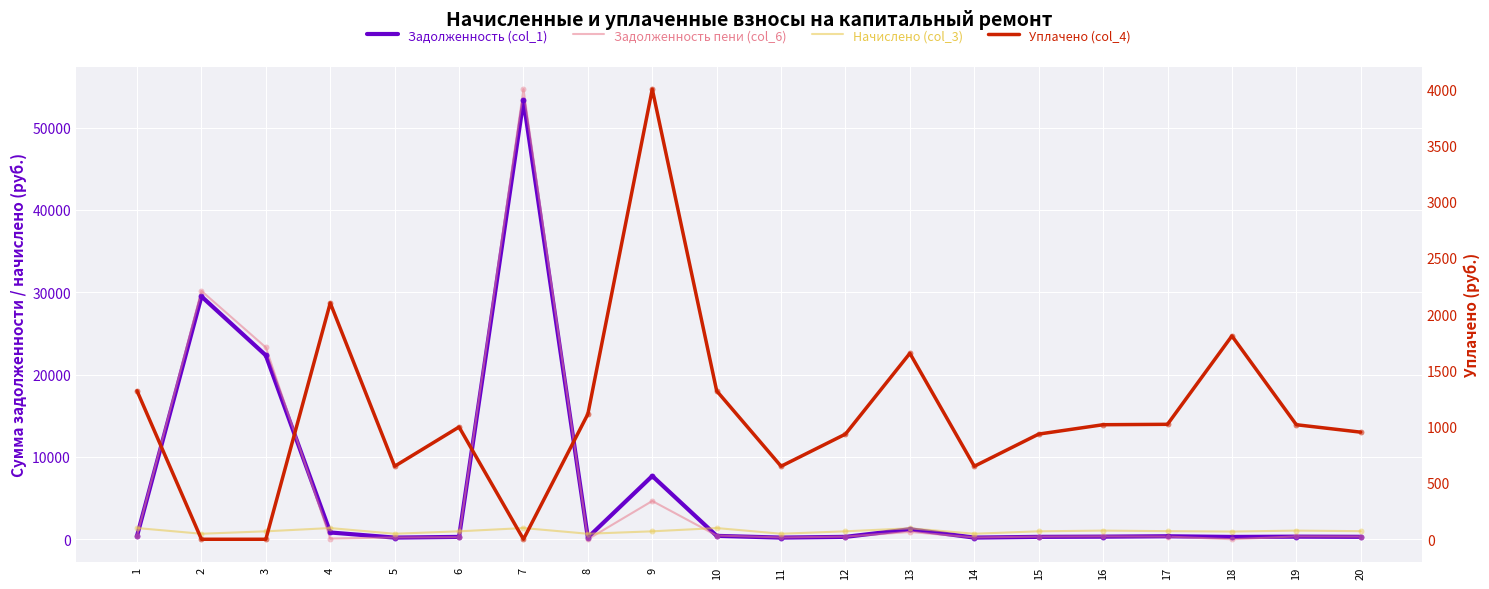

Which series has the largest Y range (max minus min)?

Задолженность пени (col_6)